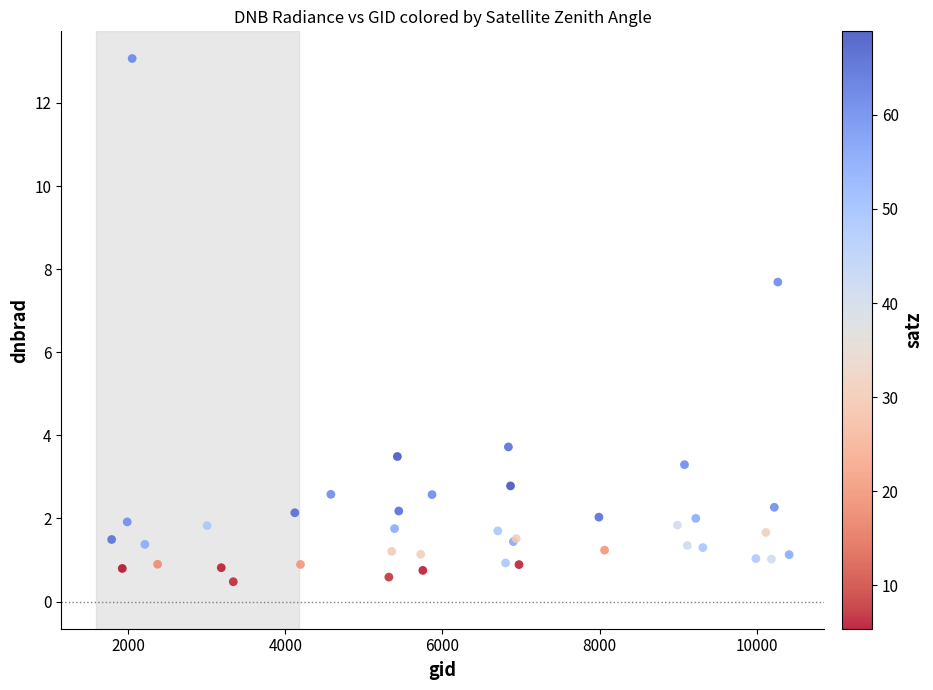

What Y value in the scatter plot is closest to 6?

7.7